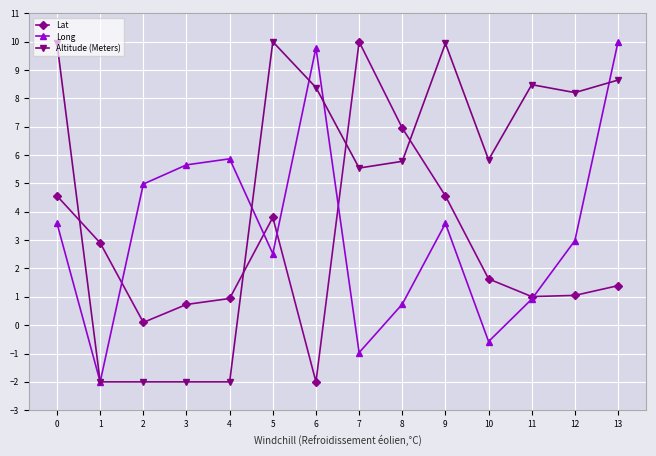

What is the difference between the maximum and minimum values in the Long series?

12.0